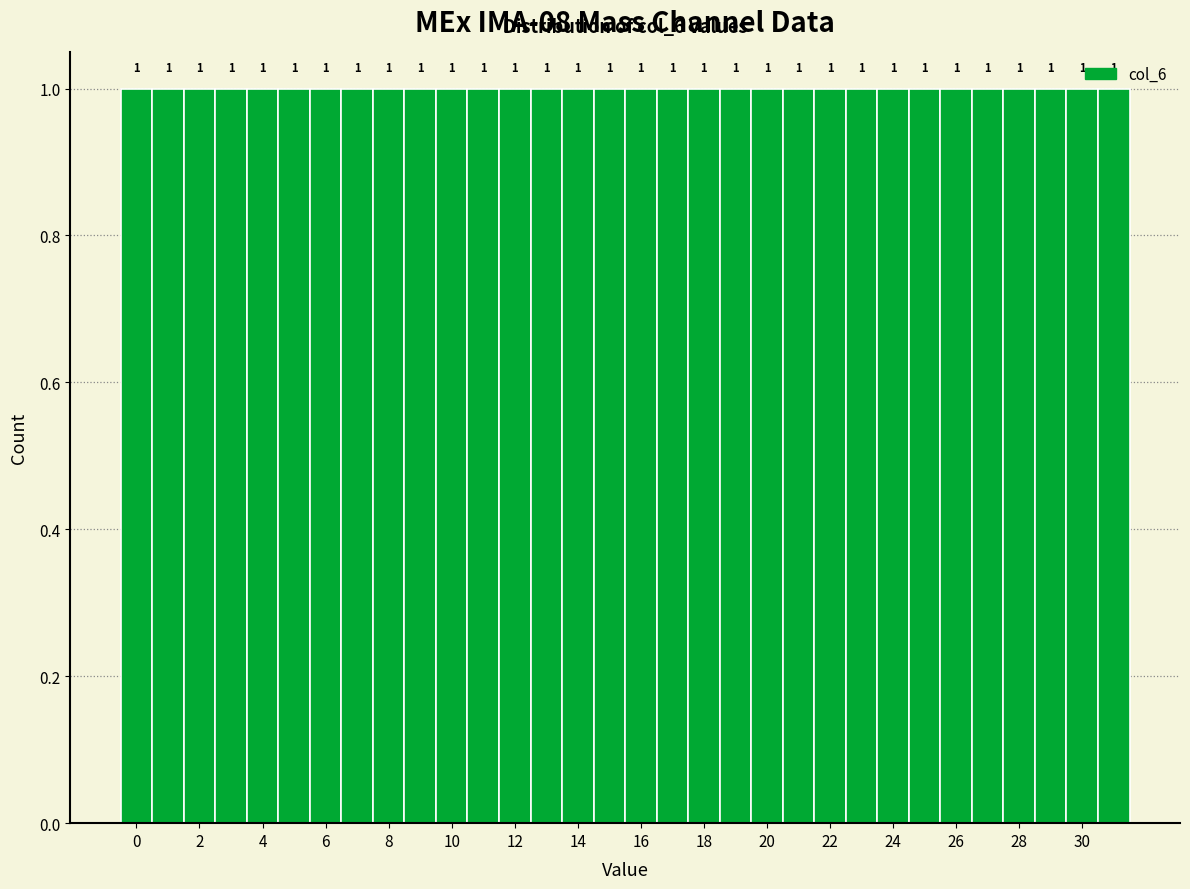

Reading left to right, transcribe this chart: for each bar, give the range it covers on the x-axis and its height. The bar edges are not printed on the chart, so give them approximately, as read against the axis.

-0.5 to 0.5: 1
0.5 to 1.5: 1
1.5 to 2.5: 1
2.5 to 3.5: 1
3.5 to 4.5: 1
4.5 to 5.5: 1
5.5 to 6.5: 1
6.5 to 7.5: 1
7.5 to 8.5: 1
8.5 to 9.5: 1
9.5 to 10.5: 1
10.5 to 11.5: 1
11.5 to 12.5: 1
12.5 to 13.5: 1
13.5 to 14.5: 1
14.5 to 15.5: 1
15.5 to 16.5: 1
16.5 to 17.5: 1
17.5 to 18.5: 1
18.5 to 19.5: 1
19.5 to 20.5: 1
20.5 to 21.5: 1
21.5 to 22.5: 1
22.5 to 23.5: 1
23.5 to 24.5: 1
24.5 to 25.5: 1
25.5 to 26.5: 1
26.5 to 27.5: 1
27.5 to 28.5: 1
28.5 to 29.5: 1
29.5 to 30.5: 1
30.5 to 31.5: 1